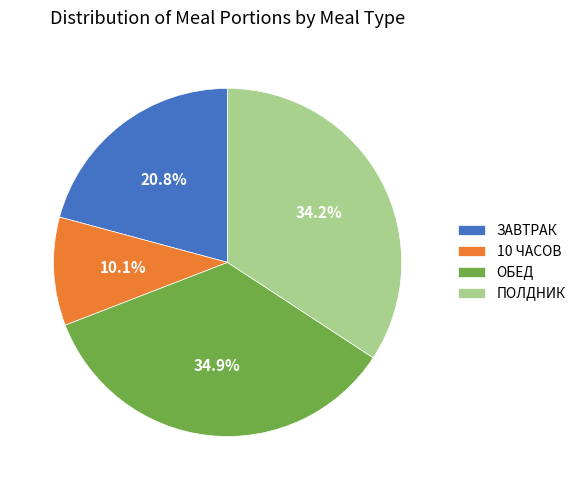

What is the largest slice in the pie chart?

ОБЕД